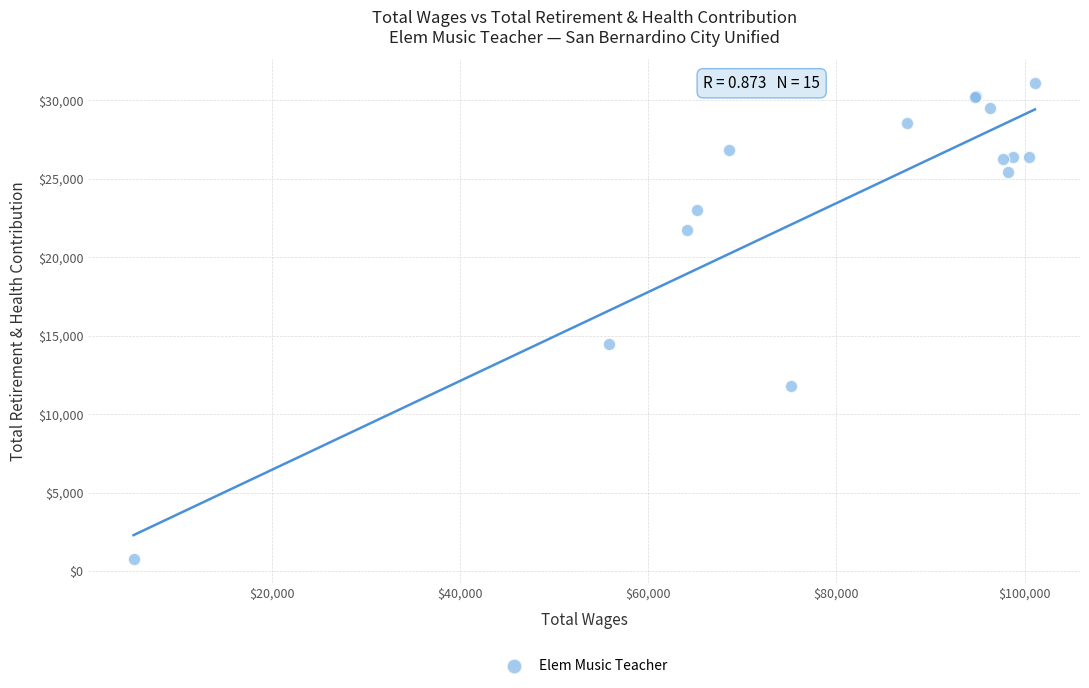

What Y value in the scatter plot is closest to 15934?

14456